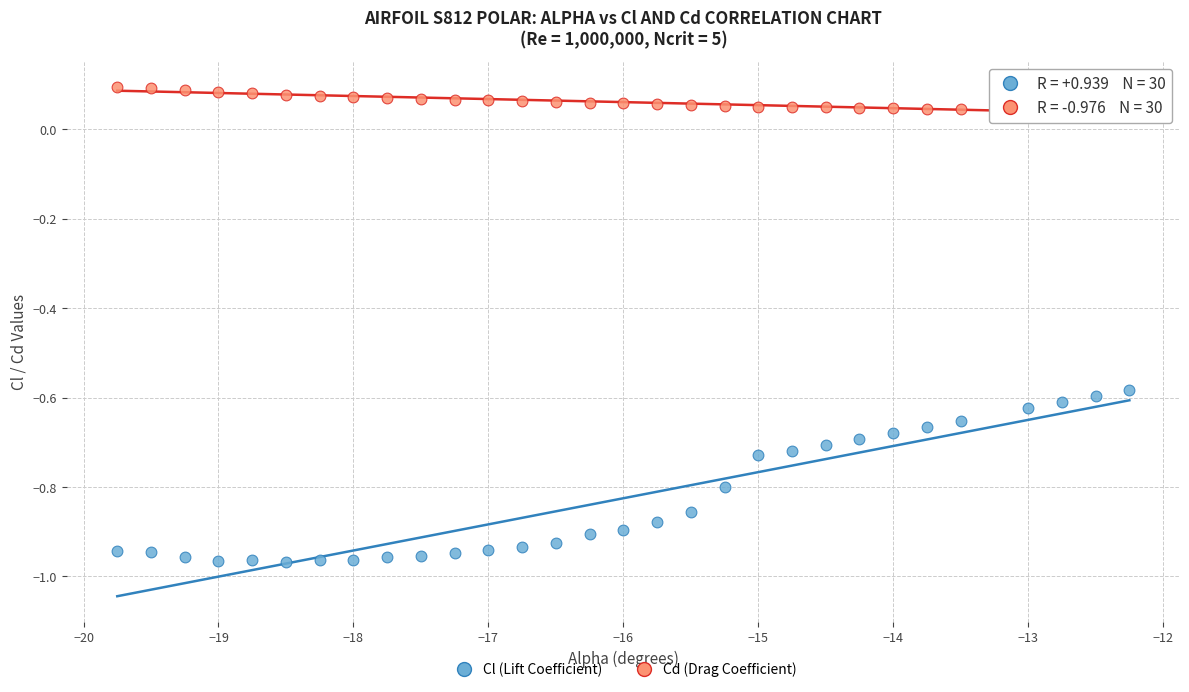

Which series contains the highest Y value?

Cd (Drag Coefficient)